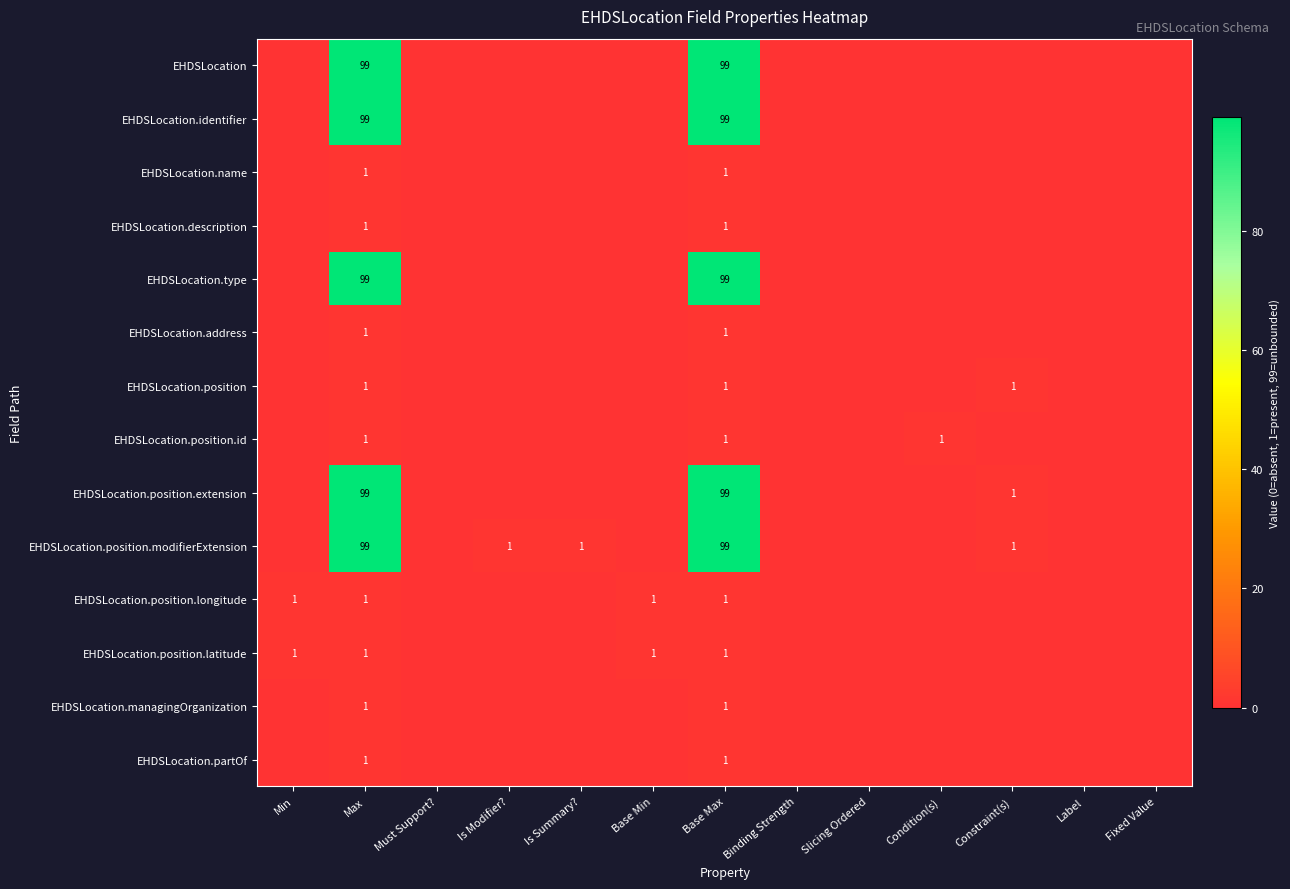

True or false: EHDSLocation.address has a value of 2 at Base Max.

False